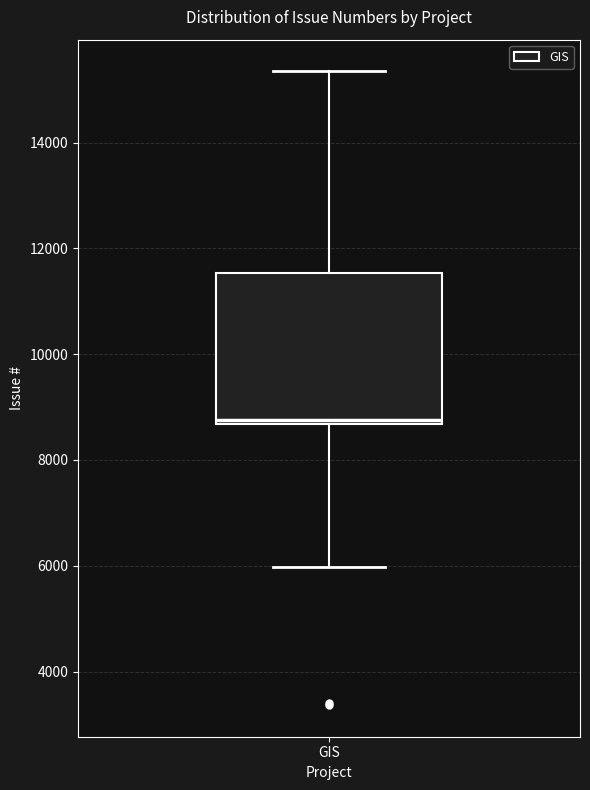

Transcribe this box plot: give where the median line is, the range the box spans, and where the two whiskers end, as read against the y-axis. The values are not printed on the chart, so give them approximately, as read against the axis.

median 8800, box 8600 to 11600, whiskers 6000 to 15400